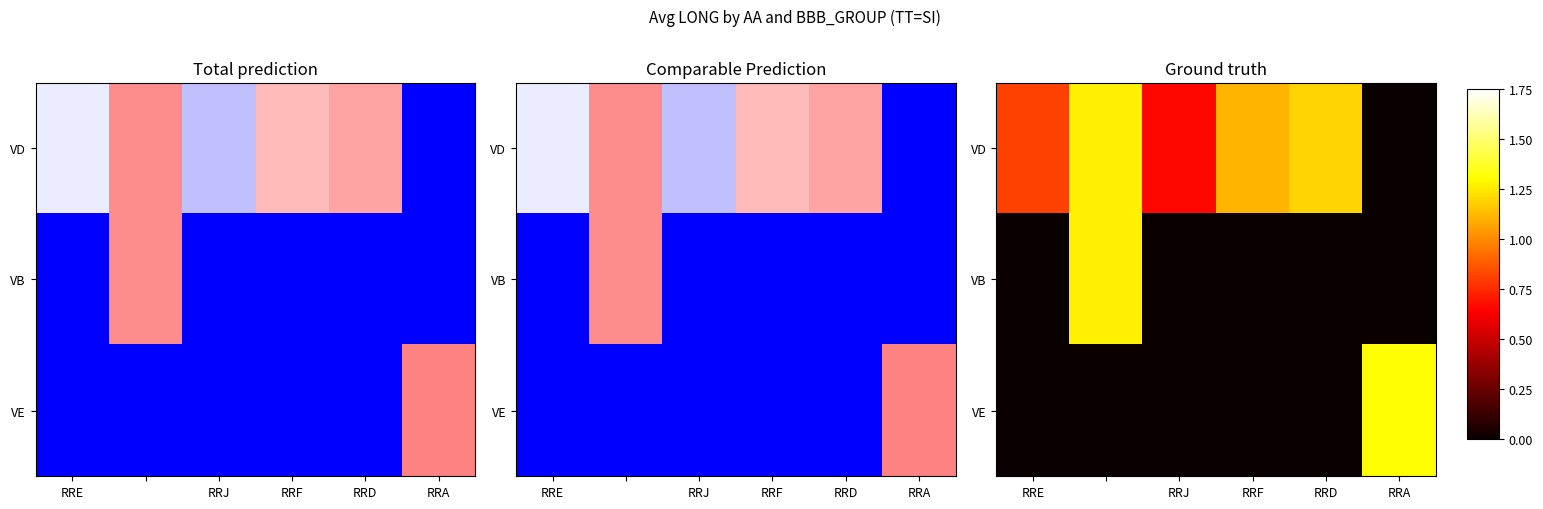

Where is VB nearest to the value 0?

RRE